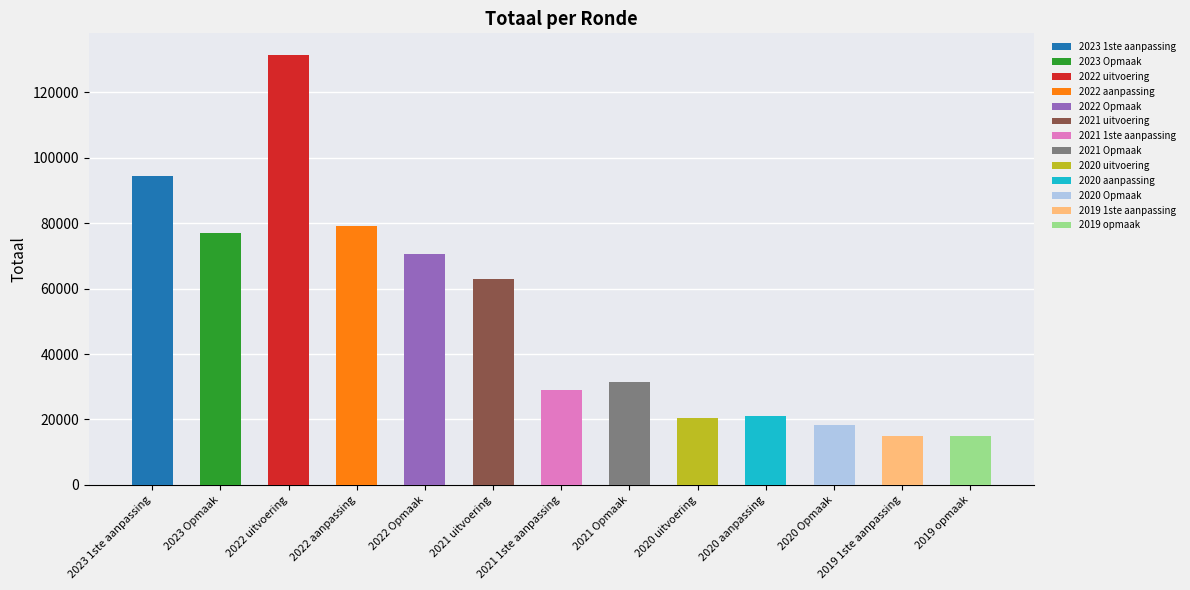

Is it true that the value at 2021 1ste aanpassing is 28904?

True